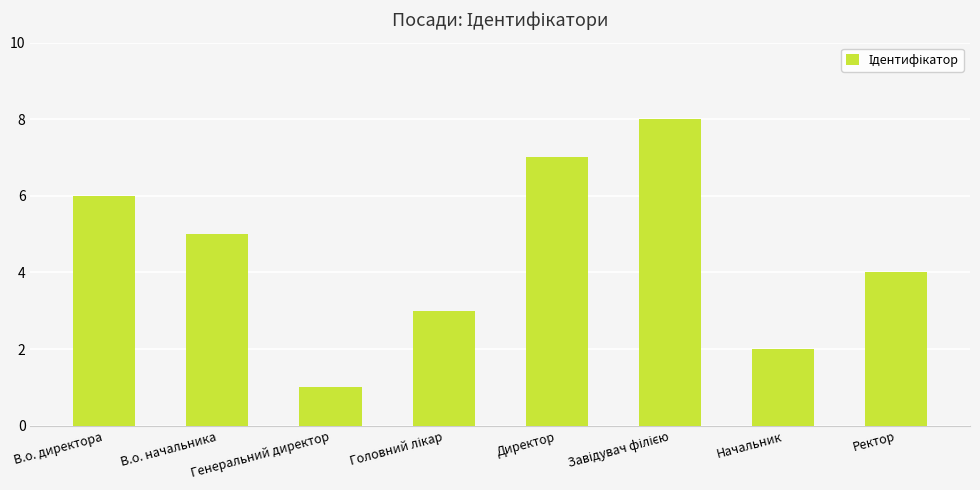

True or false: the data shows 5 at В.о. начальника.

True